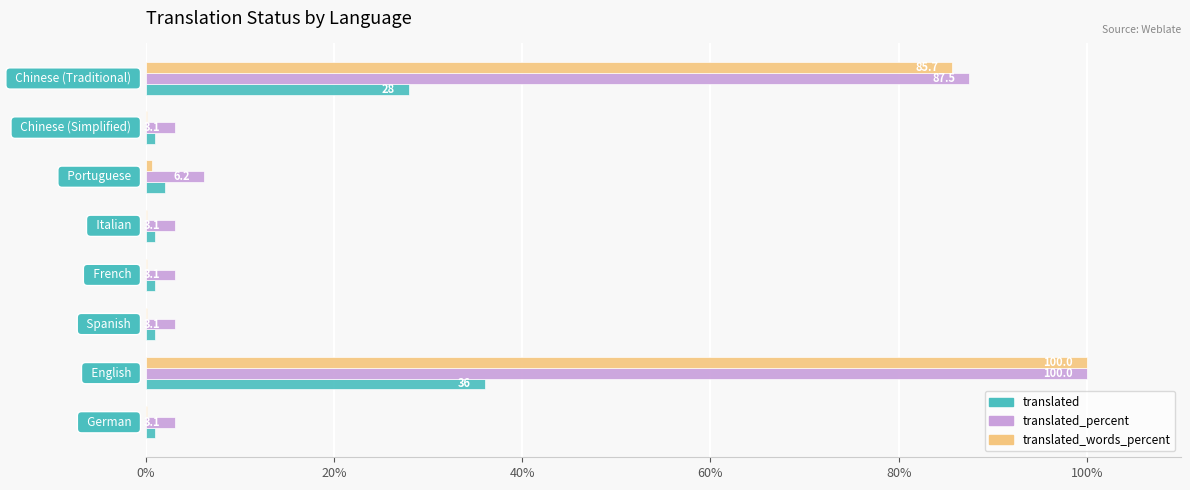

What is the sum of all translated values?

71.0